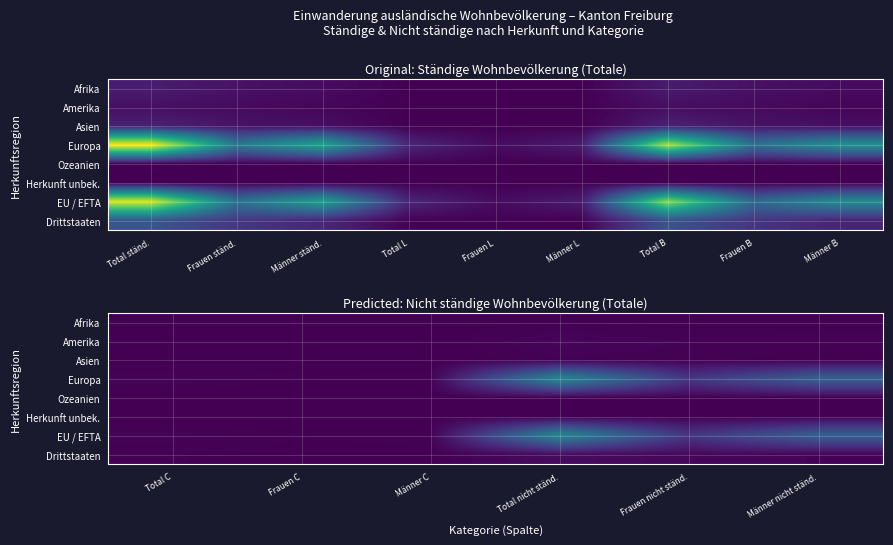

What is the spread (max minus min) of values at Männer nicht ständ.?

874